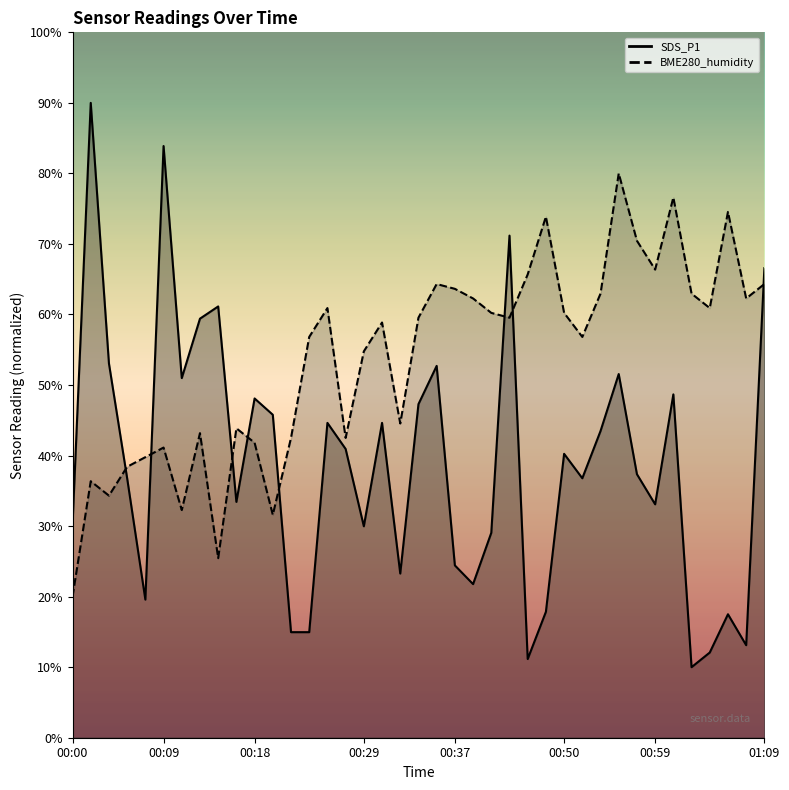

Between 00:11 and 00:35, which series saw the biggest shift?

BME280_humidity